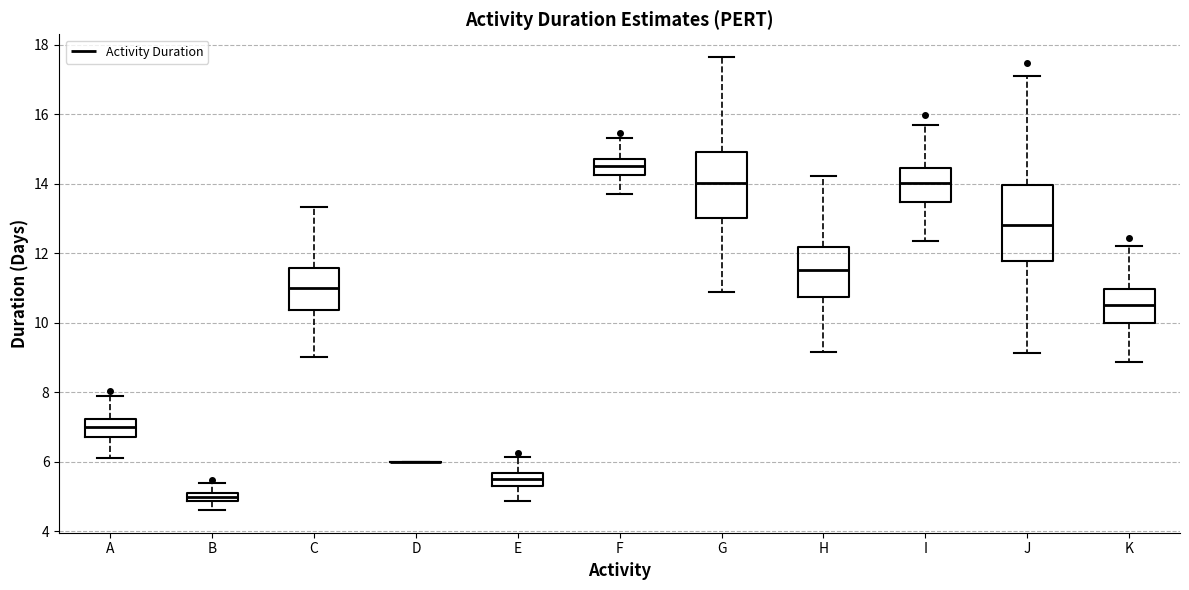

Which box is the tallest, from its lower edge to its upper edge?

J